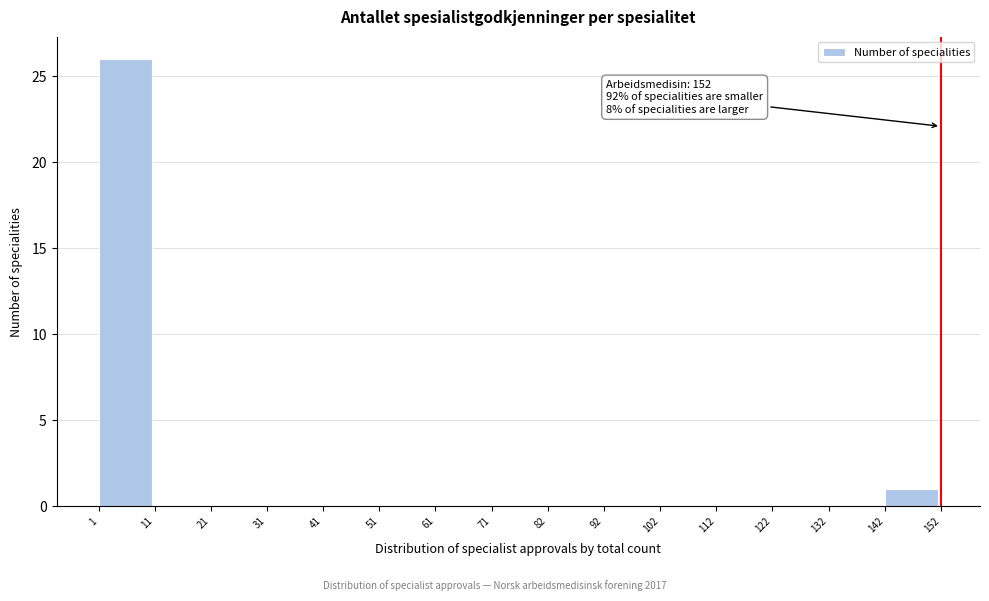

Over which range of the x-axis is the bar tallest?

1 to 11